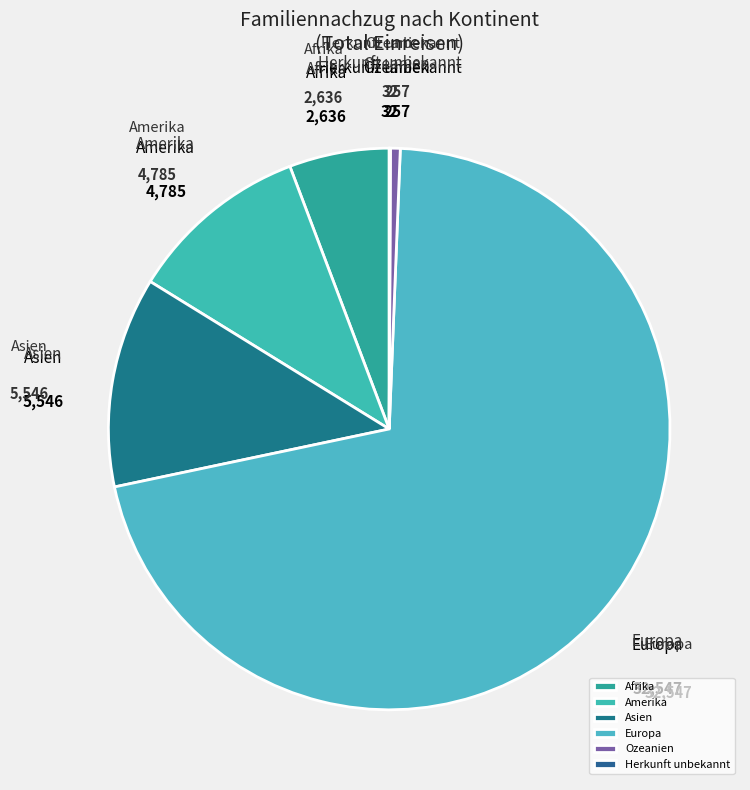

Which has a higher value, Afrika or Amerika?

Amerika